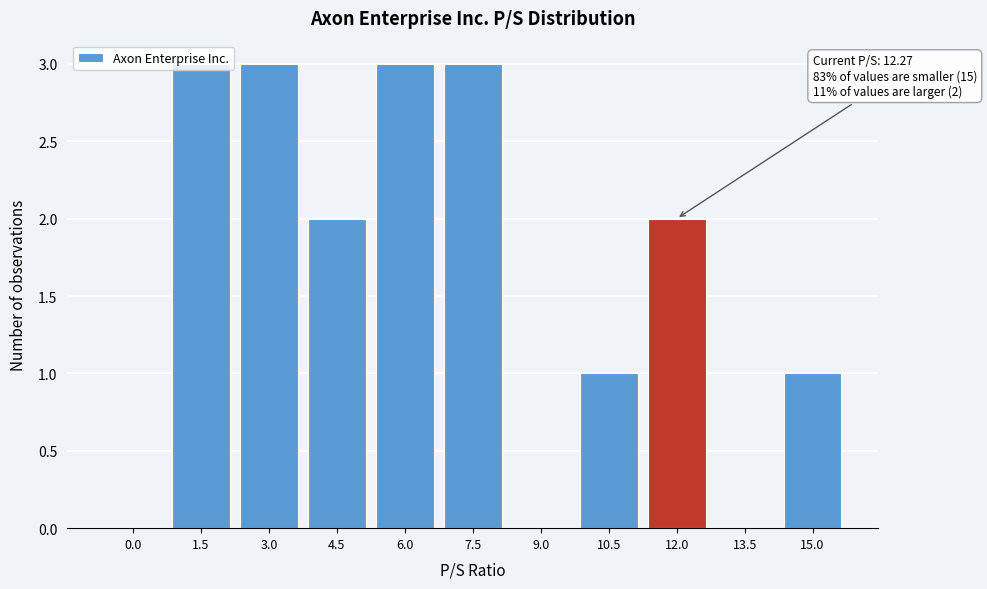

What is the sum of all values?

18